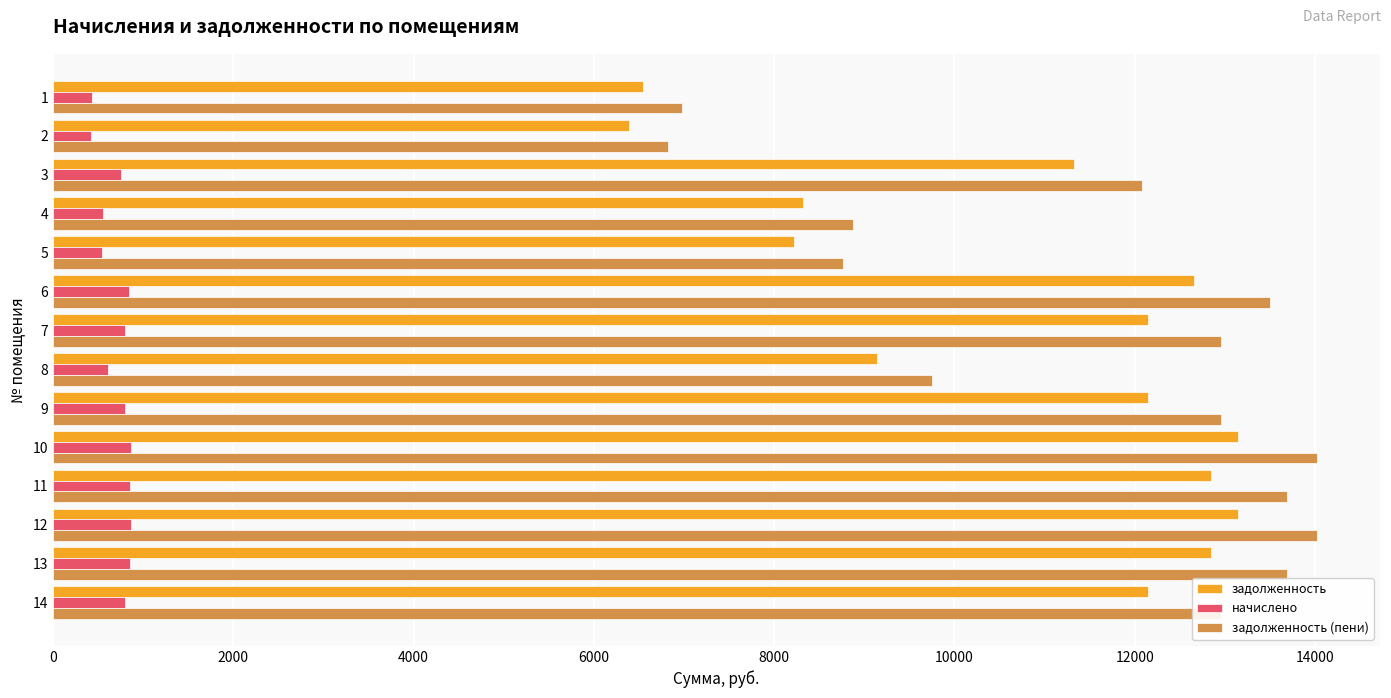

At which label is задолженность closest to 9771?

8